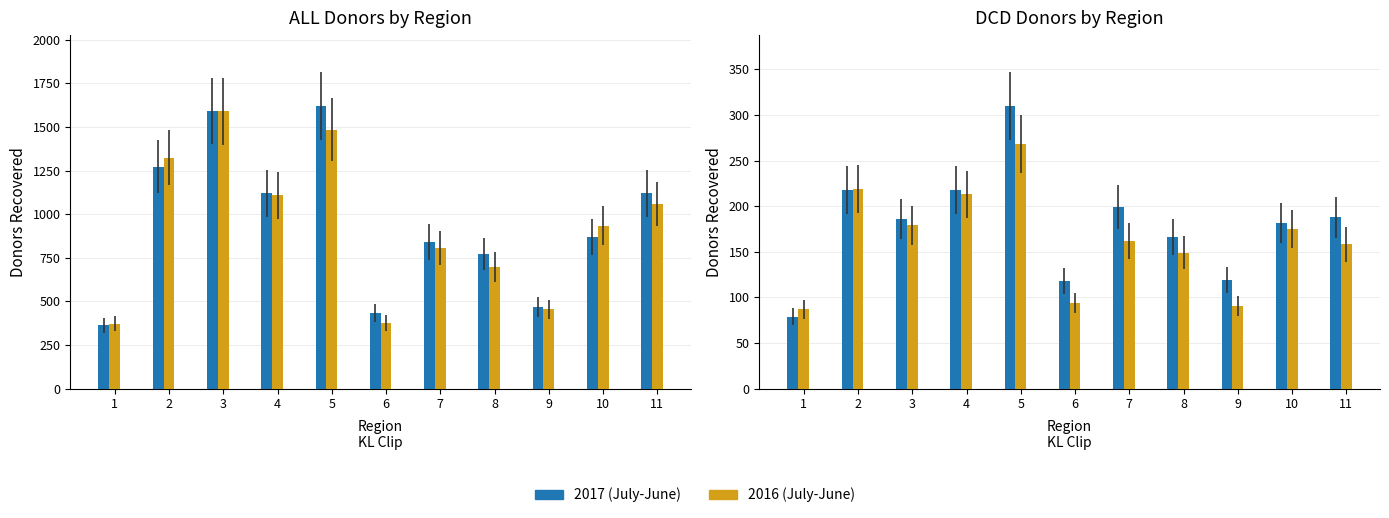

What are all the series names shown in the legend?

2017 (July-June), 2016 (July-June)